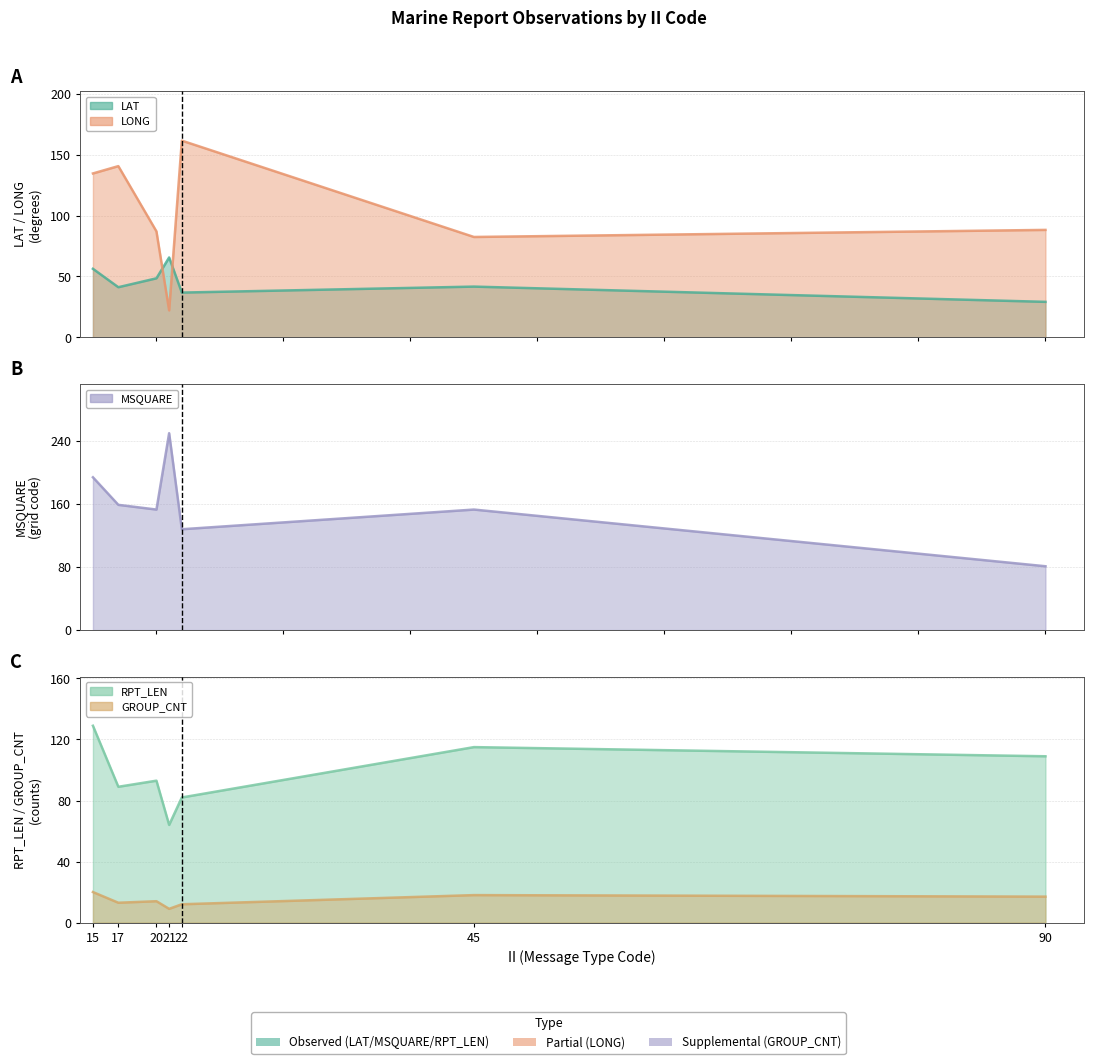

Which series has the largest total across all categories?

MSQUARE